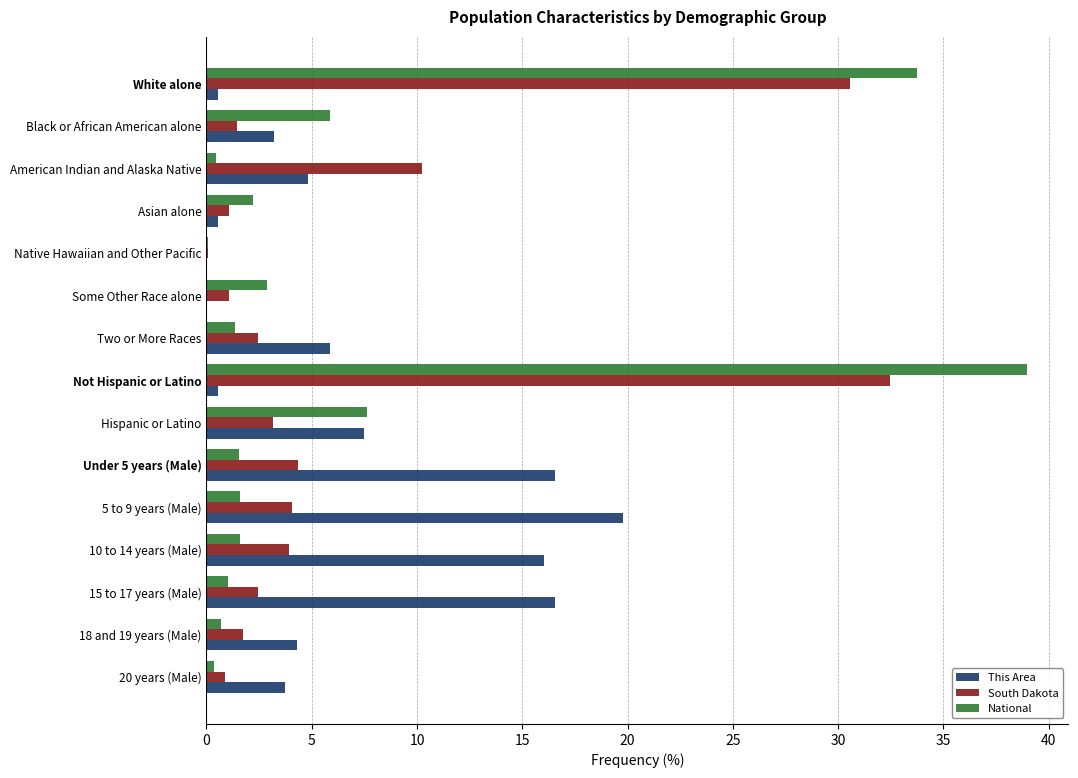

What is the sum of the This Area values at Some Other Race alone and Two or More Races?

5.9